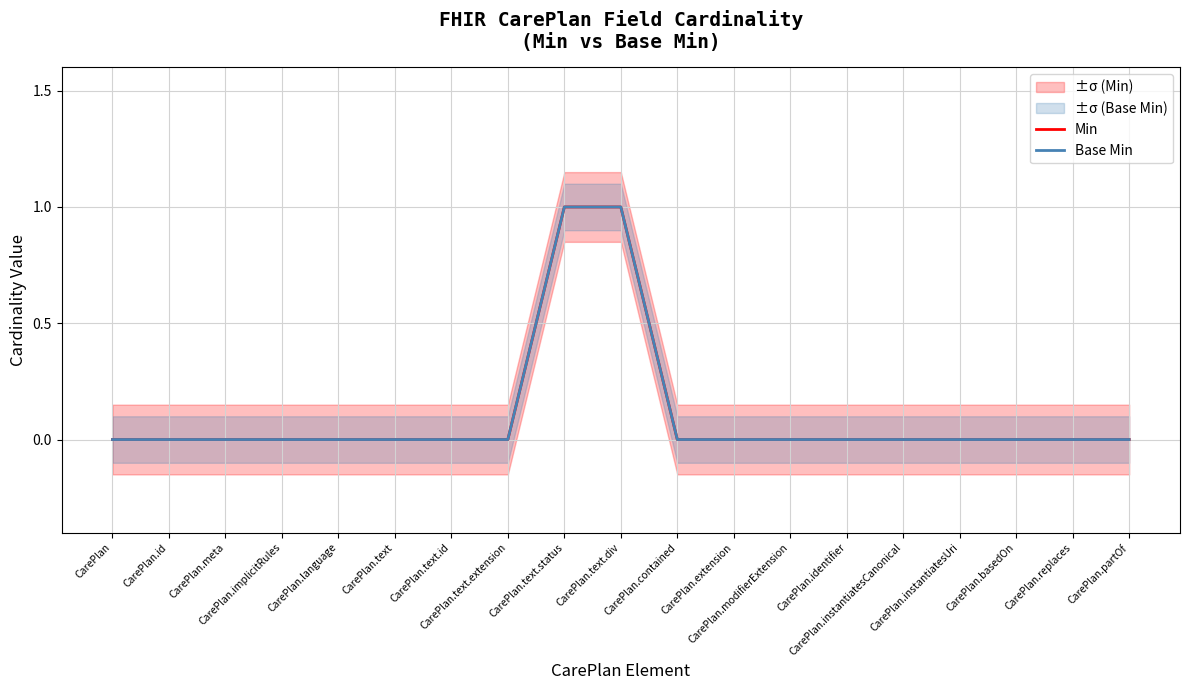

List the labels in order of Base Min value, smallest first.

CarePlan, CarePlan.id, CarePlan.meta, CarePlan.implicitRules, CarePlan.language, CarePlan.text, CarePlan.text.id, CarePlan.text.extension, CarePlan.contained, CarePlan.extension, CarePlan.modifierExtension, CarePlan.identifier, CarePlan.instantiatesCanonical, CarePlan.instantiatesUri, CarePlan.basedOn, CarePlan.replaces, CarePlan.partOf, CarePlan.text.status, CarePlan.text.div